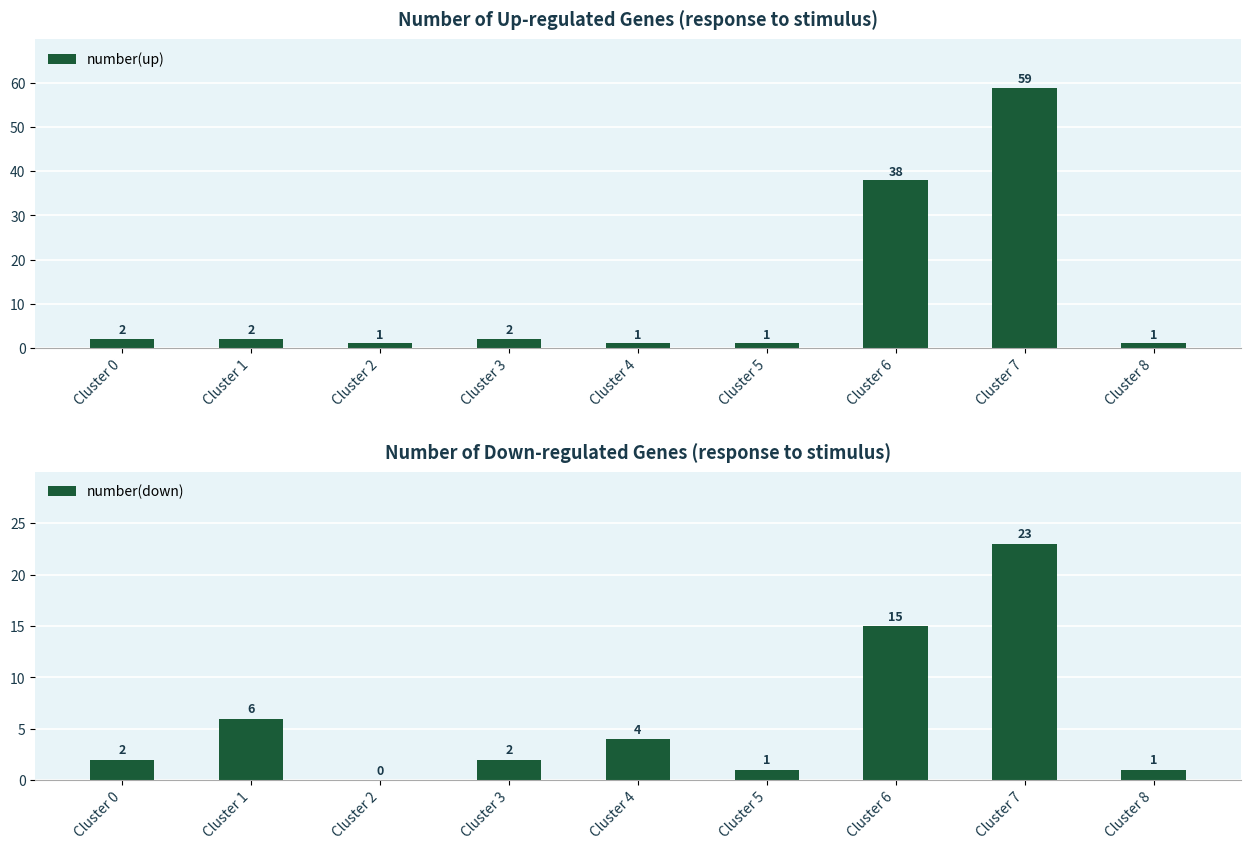

Reading right to left, transcribe all the data shown in this chart.

number(up): Cluster 8=1	Cluster 7=59	Cluster 6=38	Cluster 5=1	Cluster 4=1	Cluster 3=2	Cluster 2=1	Cluster 1=2	Cluster 0=2
number(down): Cluster 8=1	Cluster 7=23	Cluster 6=15	Cluster 5=1	Cluster 4=4	Cluster 3=2	Cluster 2=0	Cluster 1=6	Cluster 0=2